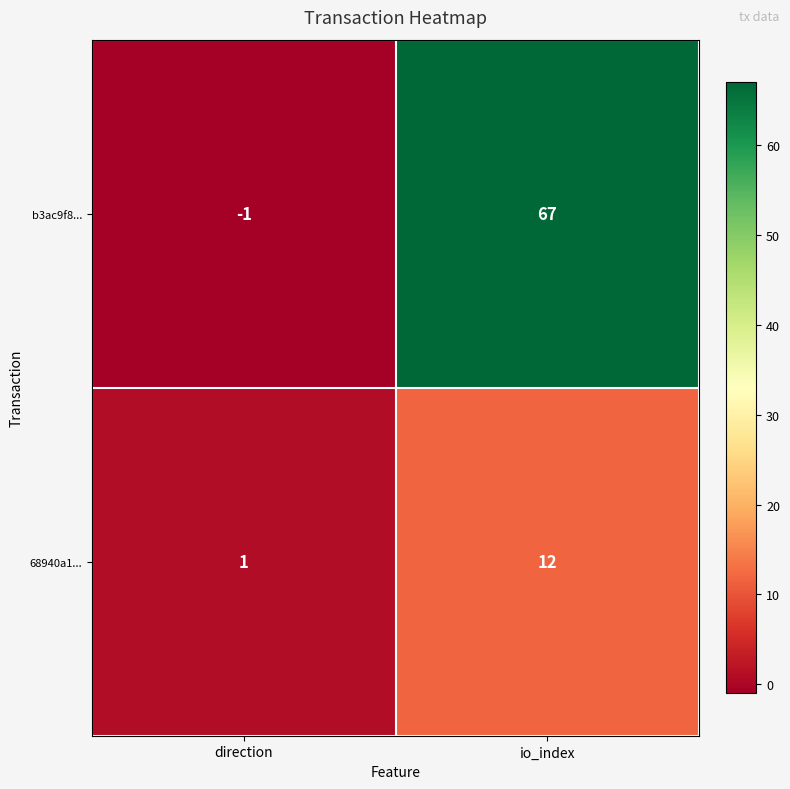

At which category is the sum across all series the highest?

io_index